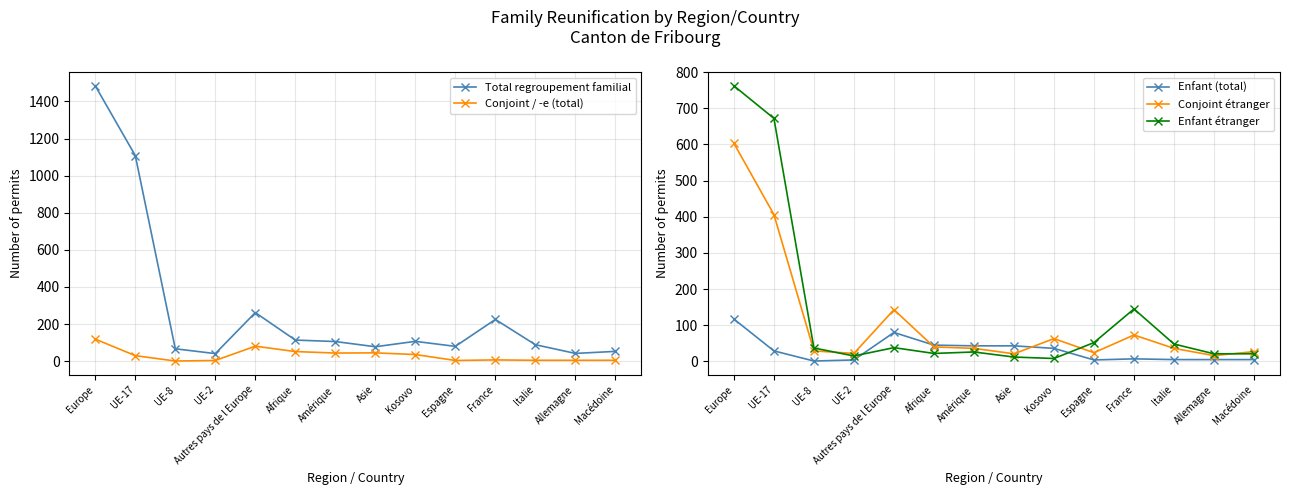

True or false: Conjoint étranger and Enfant étranger intersect in this chart.

True